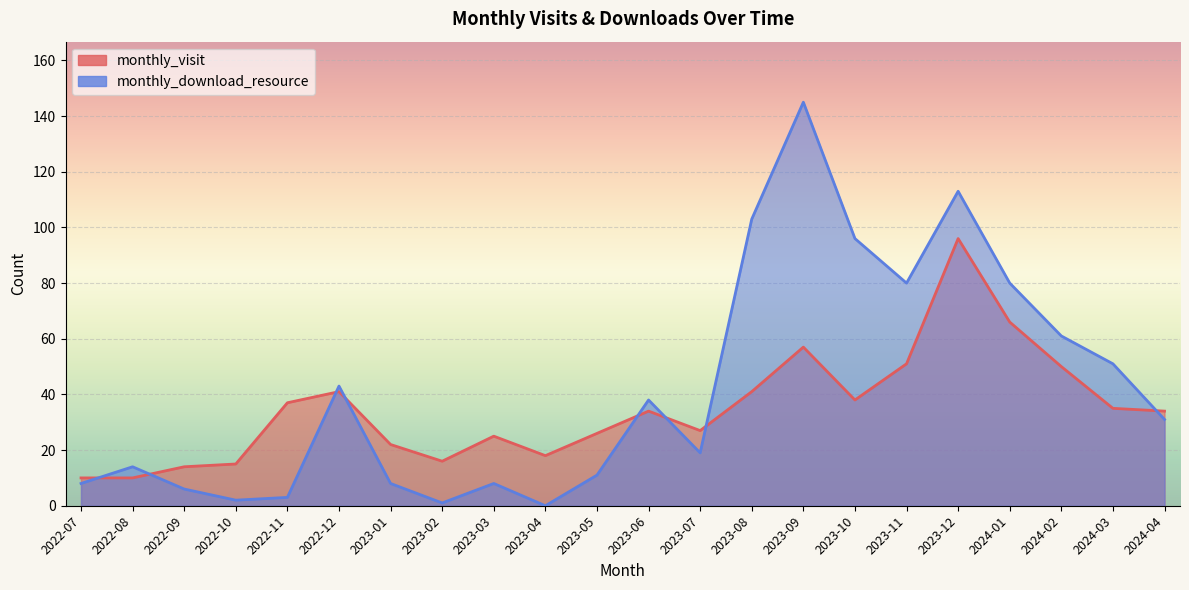

How many values in the monthly_visit series exceed 34?

10